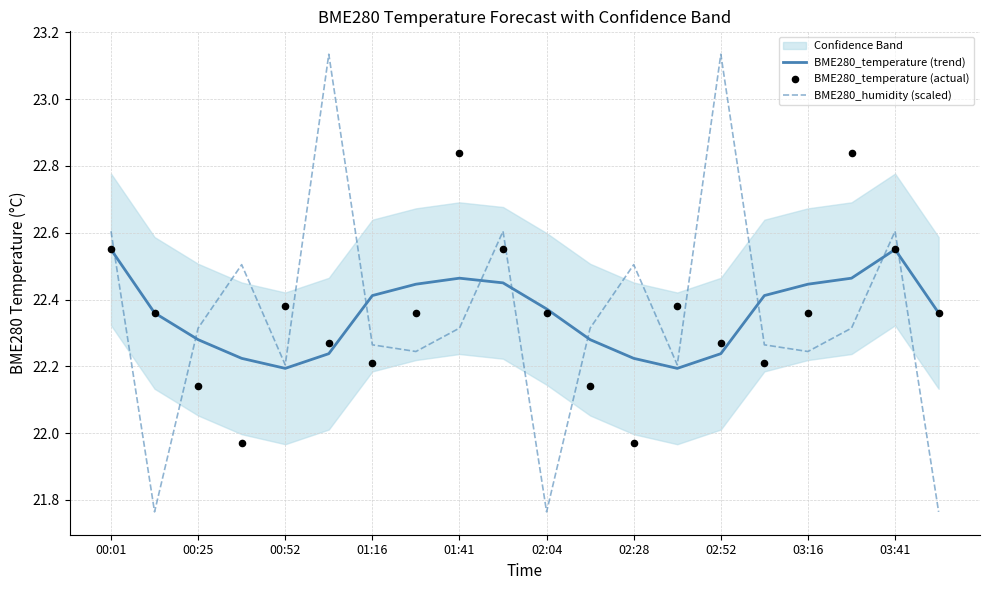

At which category is the sum across all series the highest?

00:01